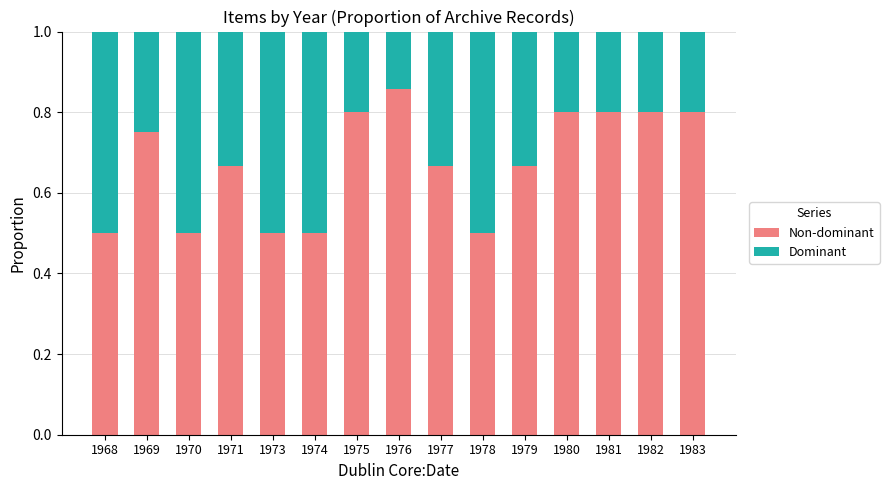

What is the total value across all series at 1981?

1.0